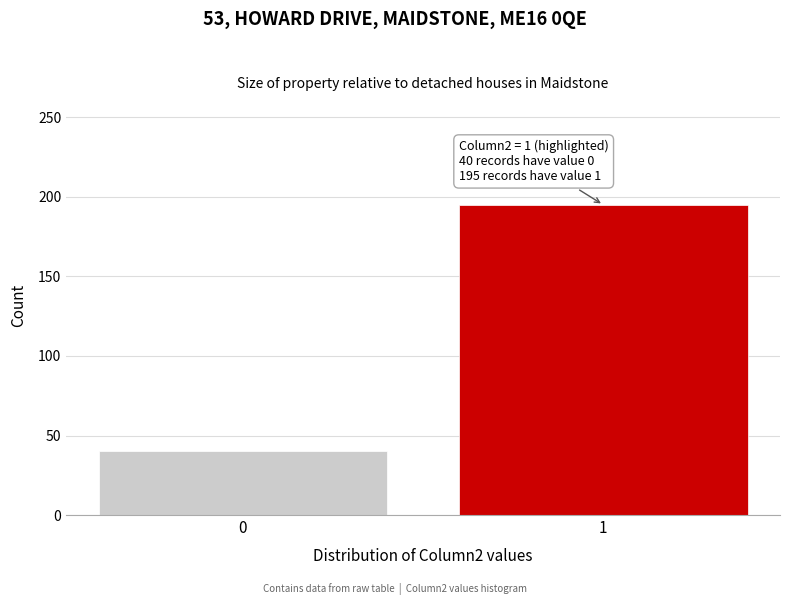

Reading right to left, what are all the values shown in this chart?

195	40